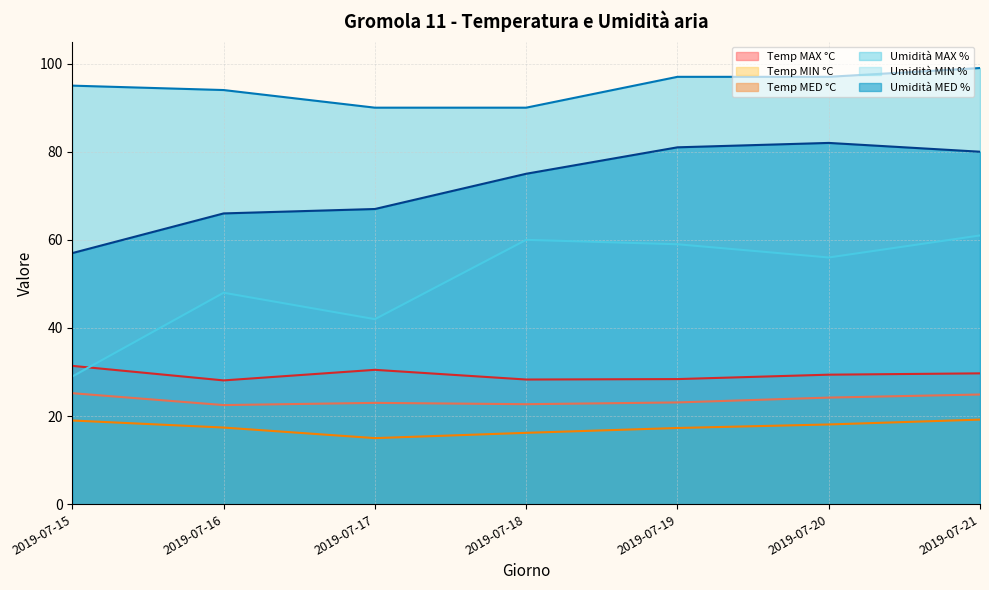

What is the sum of the Temp MAX °C values at 2019-07-15 and 2019-07-18?

59.7